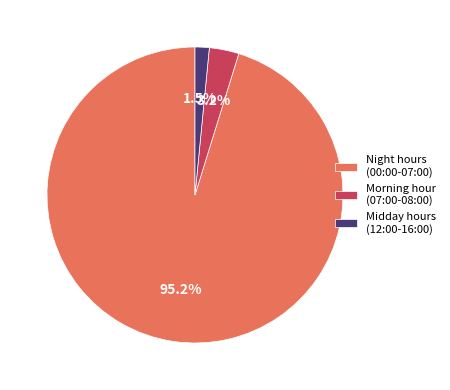

Rank the categories by value from highest to lowest.

Night hours (00:00-07:00), Morning hour (07:00-08:00), Midday hours (12:00-16:00)